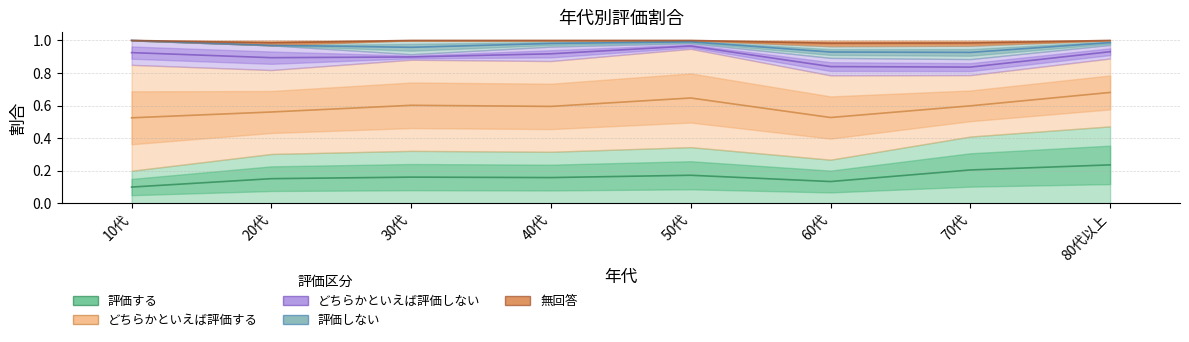

What is the difference between the highest and lowest values at 20代?

0.5